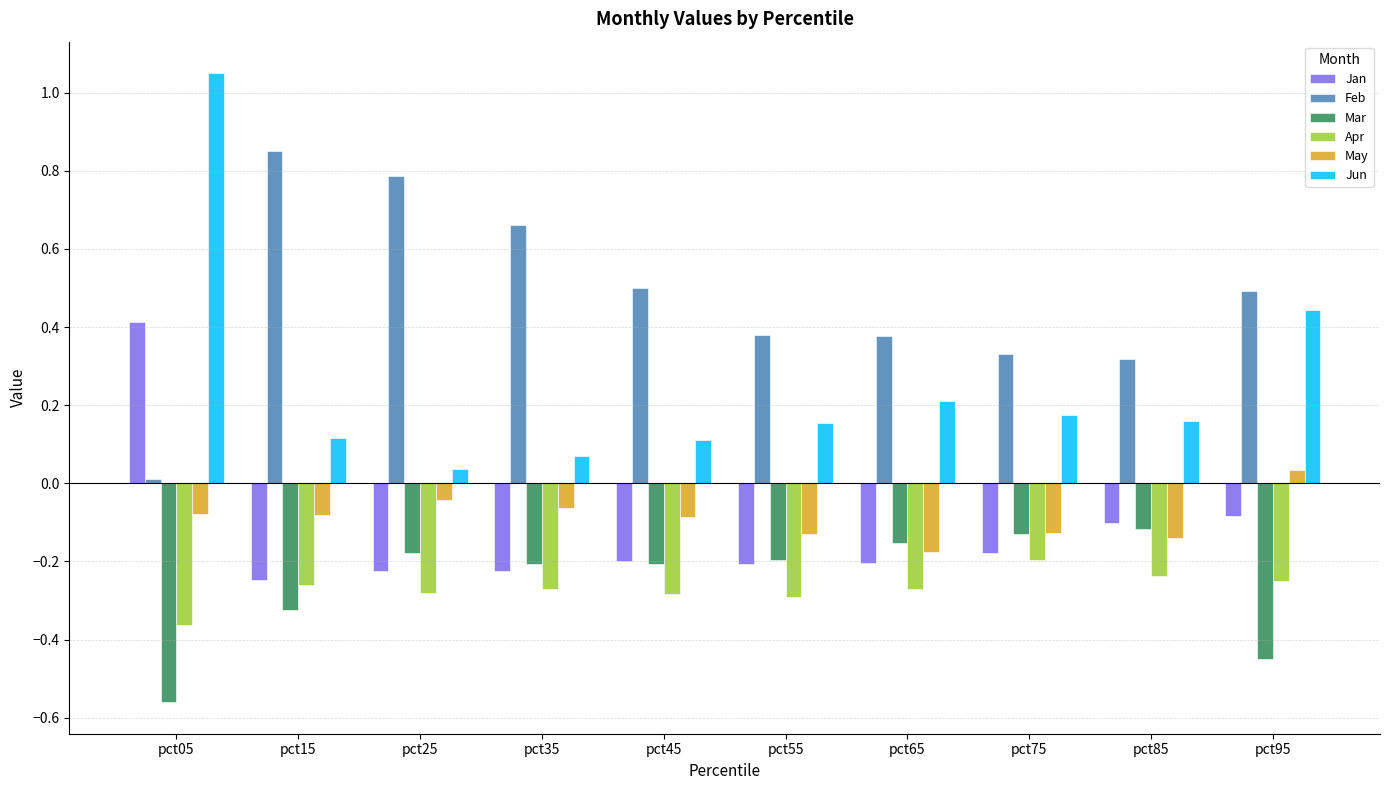

Which category has the lowest value across all series?

pct05